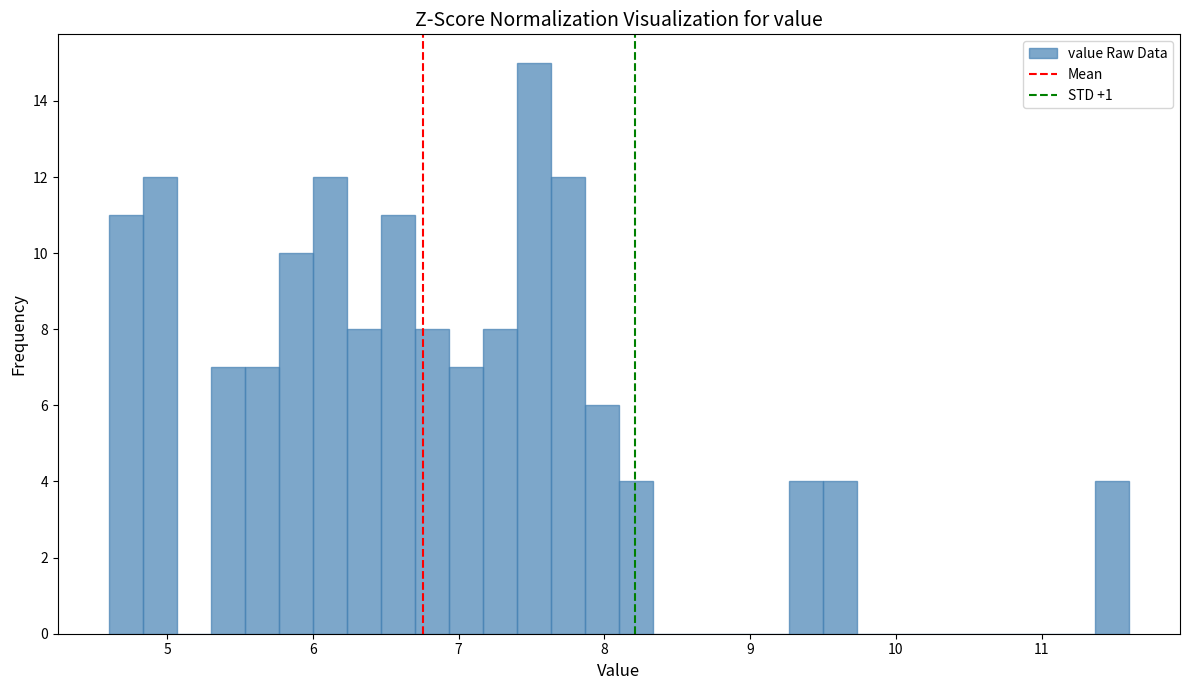

Around what value on the x-axis is the tallest bar? Give the approximate position of its centre, as read against the axis.

7.5